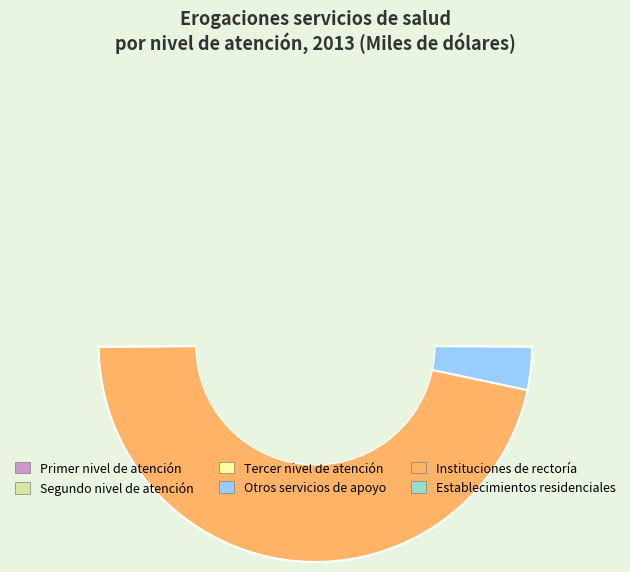

True or false: Primer nivel de atención accounts for 28% of the total.

False